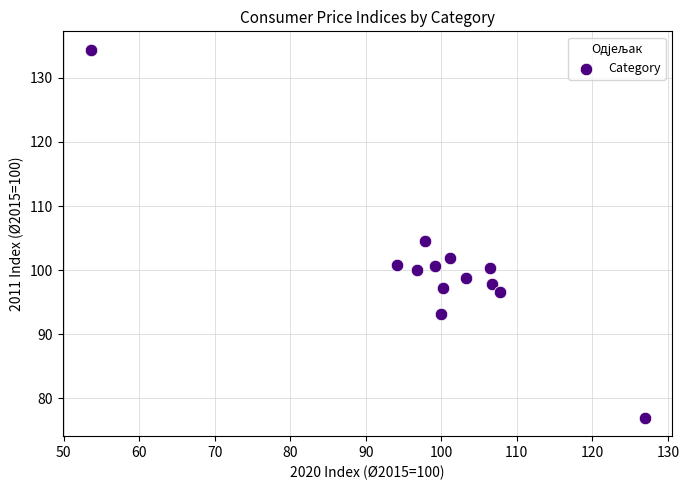

What is the range of Y values (max minus min)?

57.4